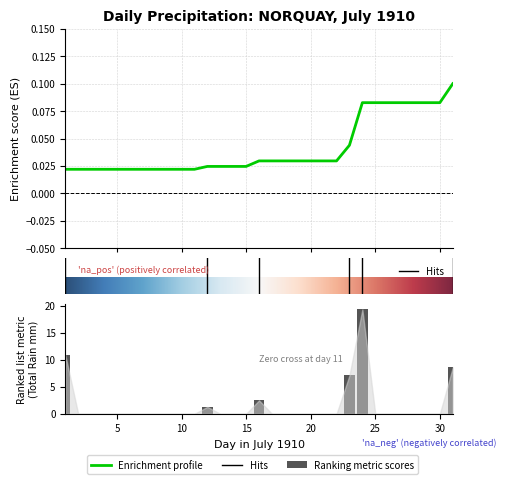

What is the average value?

1.6